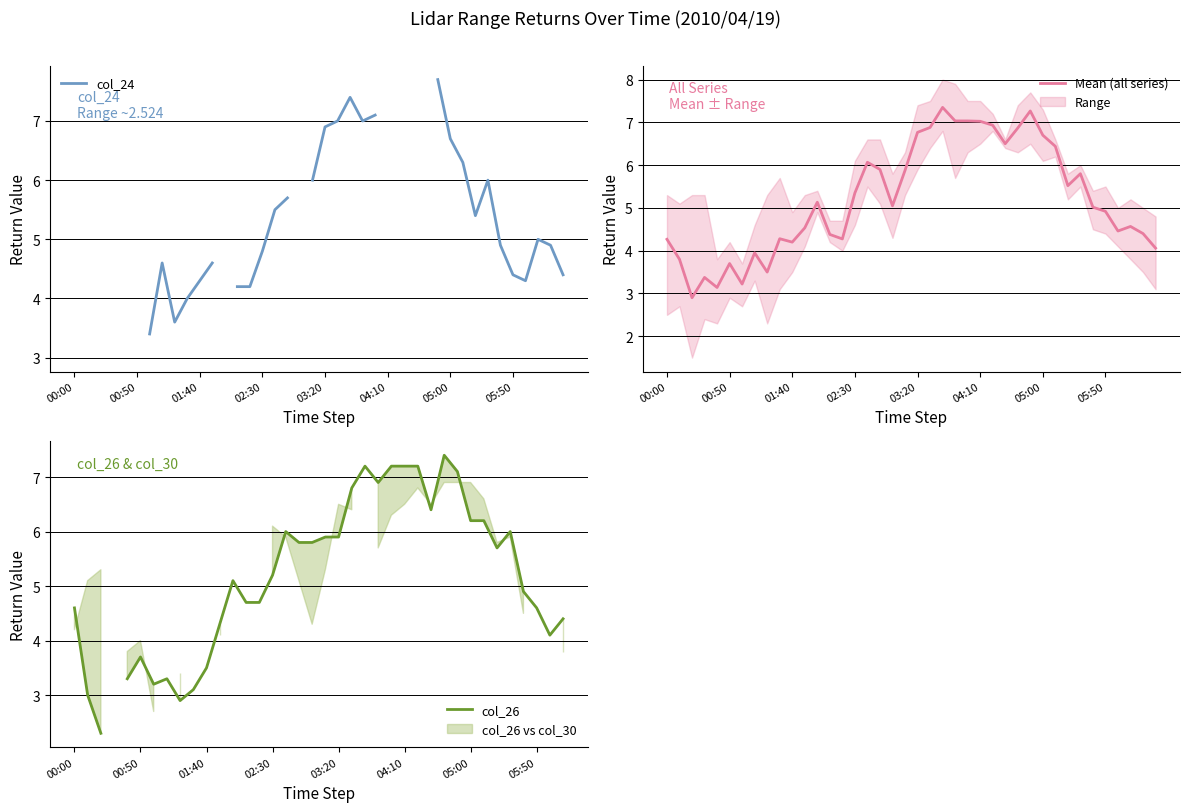

The Mean (all series) series shows 6.7 at 05:00. True or false?

True